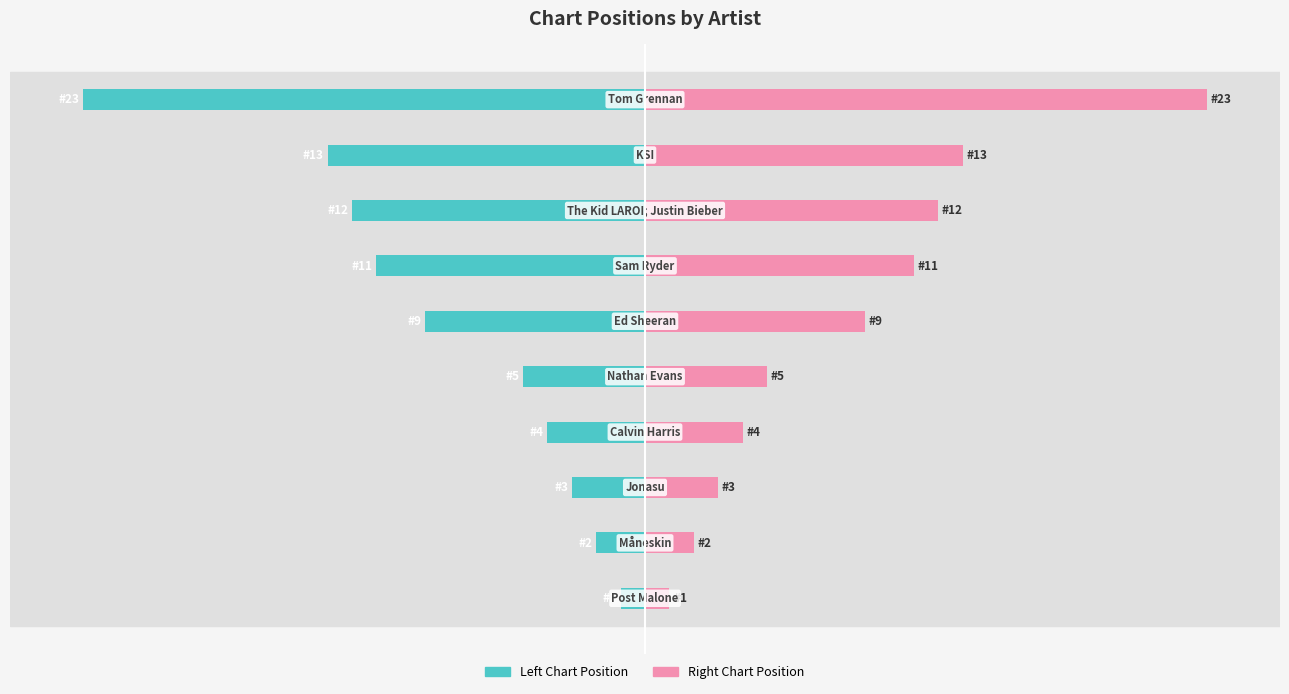

Reading left to right, what are all the values shown in this chart?

Left Chart Position: 0=-1	1=-2	2=-3	3=-4	4=-5	5=-9	6=-11	7=-12	8=-13	9=-23
Right Chart Position: 0=1	1=2	2=3	3=4	4=5	5=9	6=11	7=12	8=13	9=23